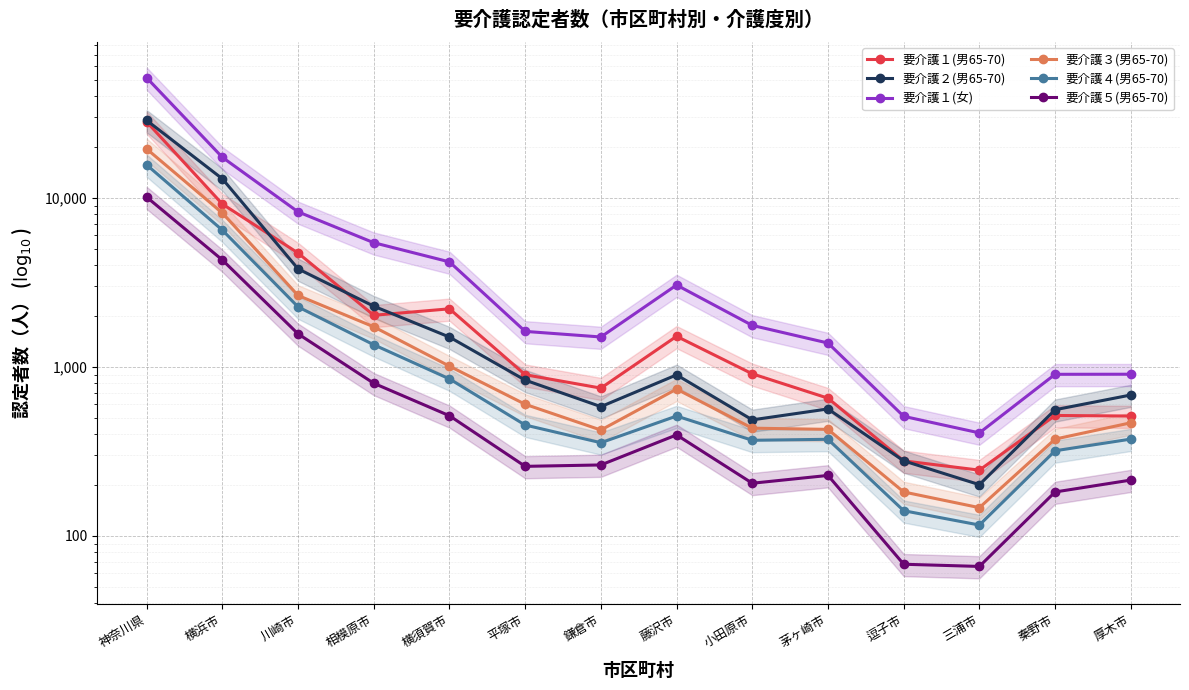

Is this an area chart (filled region under the line)?

No